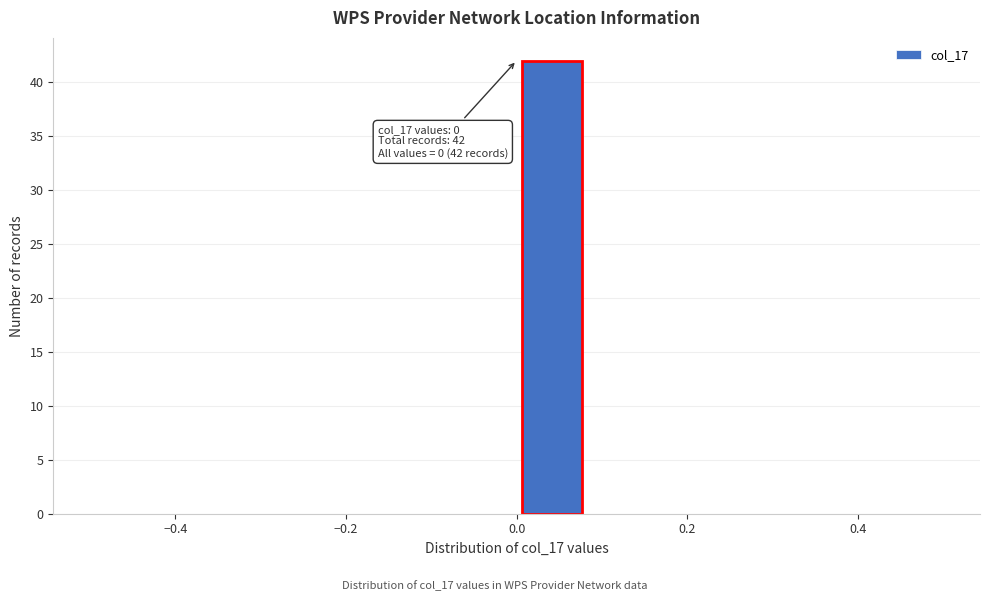

Over which range of the x-axis is the bar tallest?

0.00 to 0.08